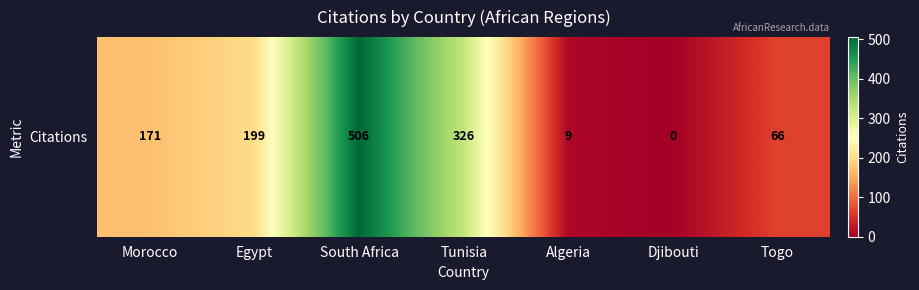

Where does the data first go above 171?

Egypt